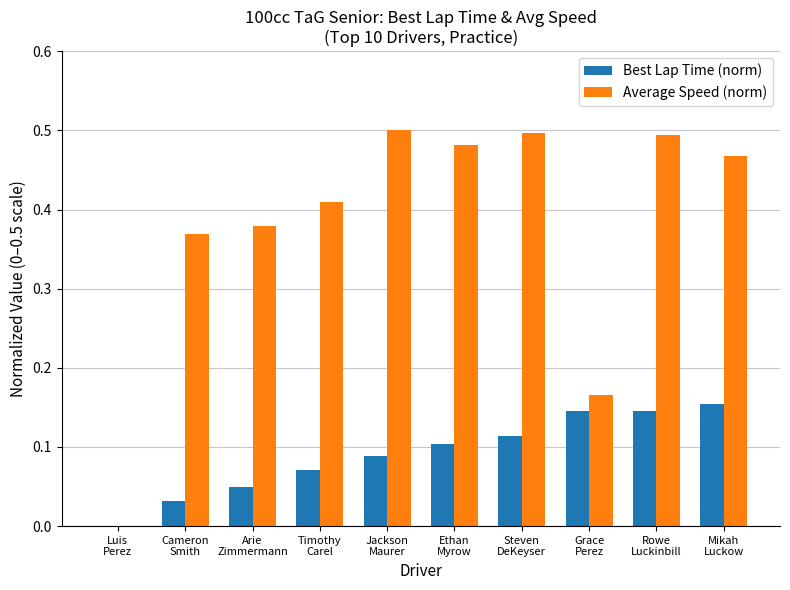

Which series has the largest total across all categories?

Average Speed (norm)